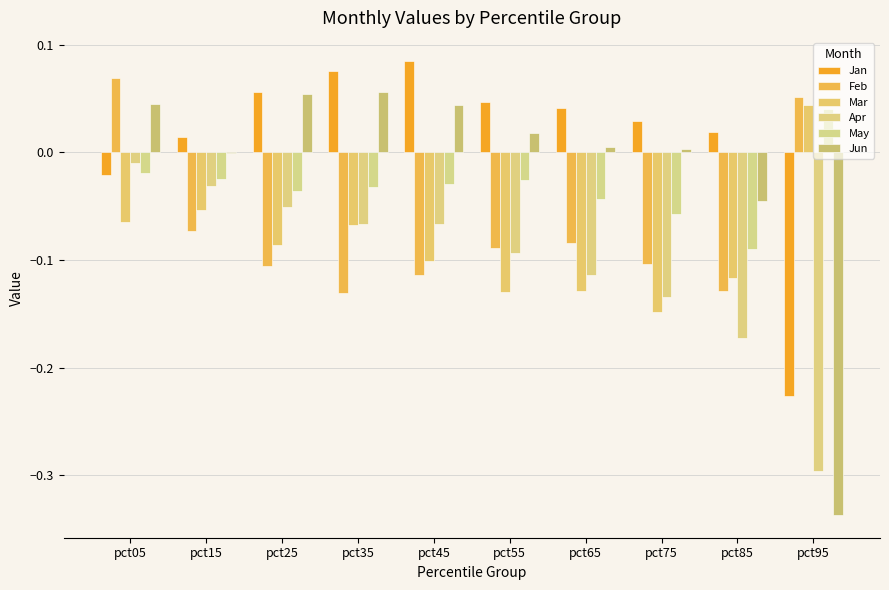

What is the sum of all Apr values?

-1.0